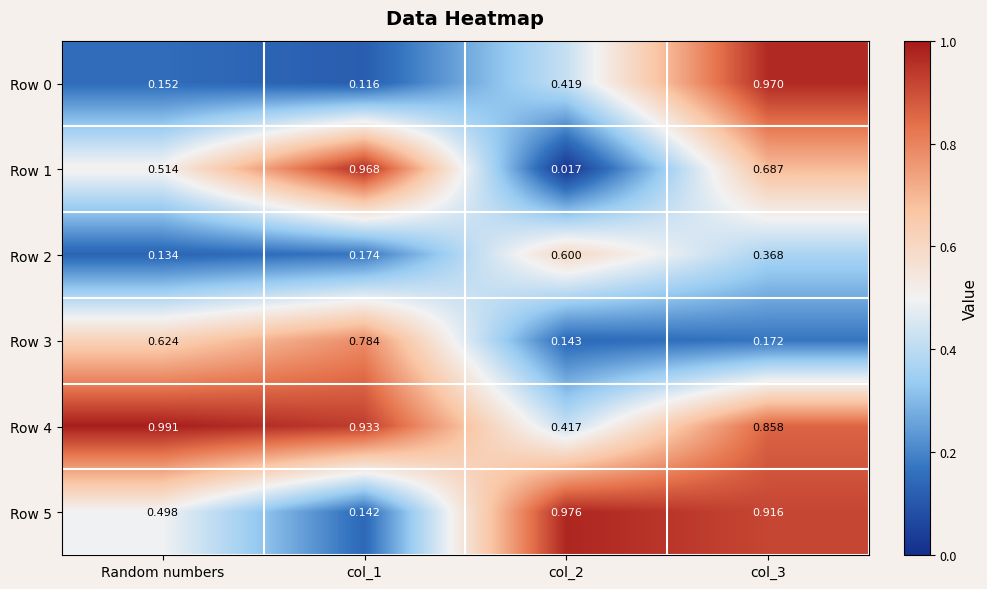

Where is Row 2 nearest to the value 0?

Random numbers